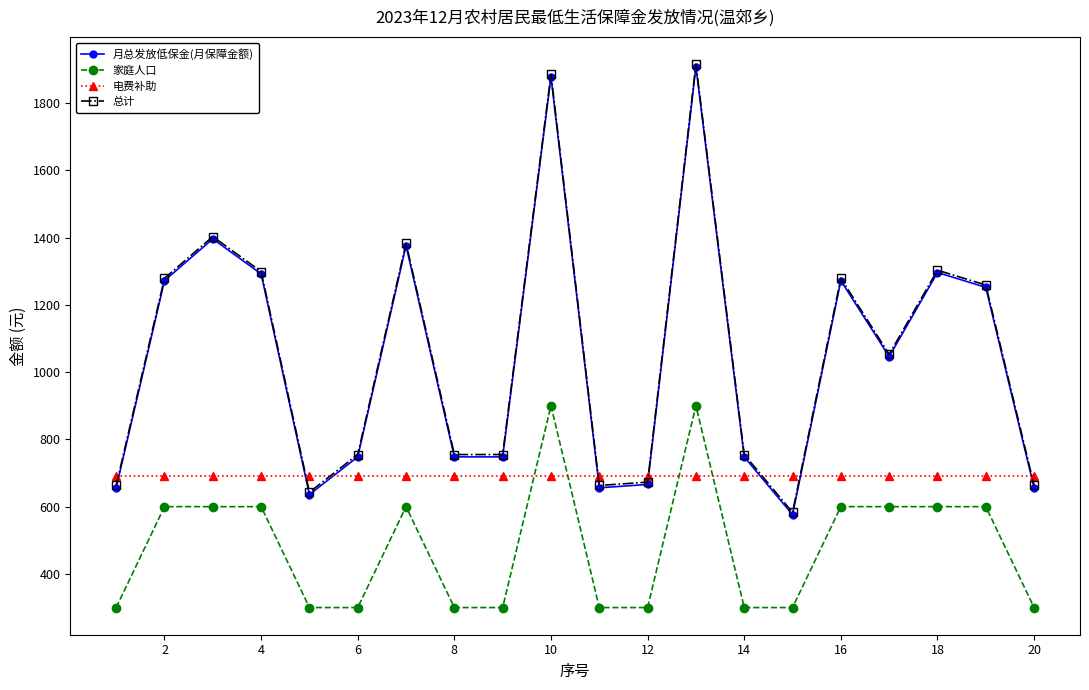

How many values in the 月总发放低保金(月保障金额) series are below 1046?

10